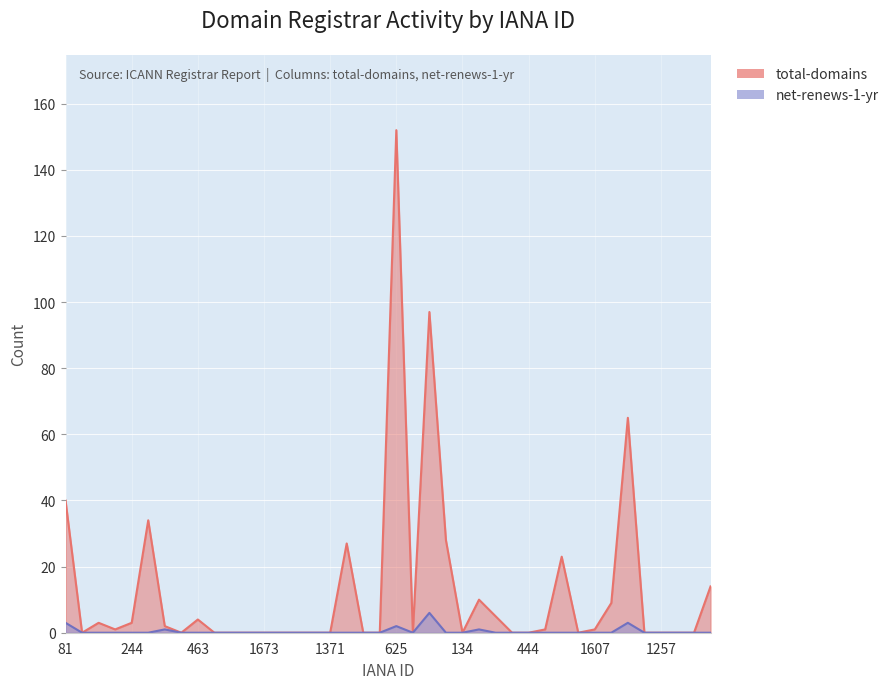

What is the maximum value shown in the chart?

152